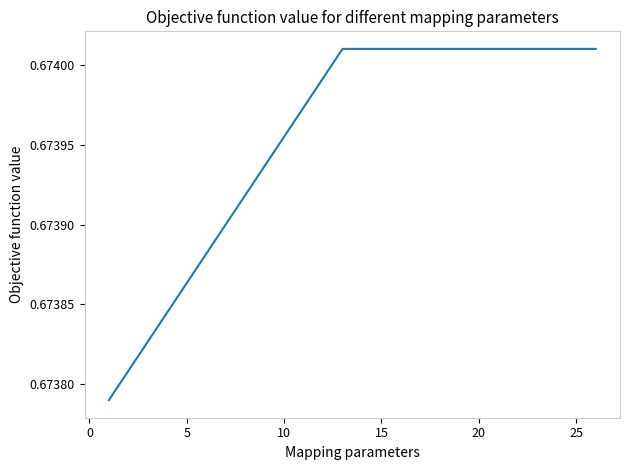

Does the chart display data point markers on the line(s)?

No